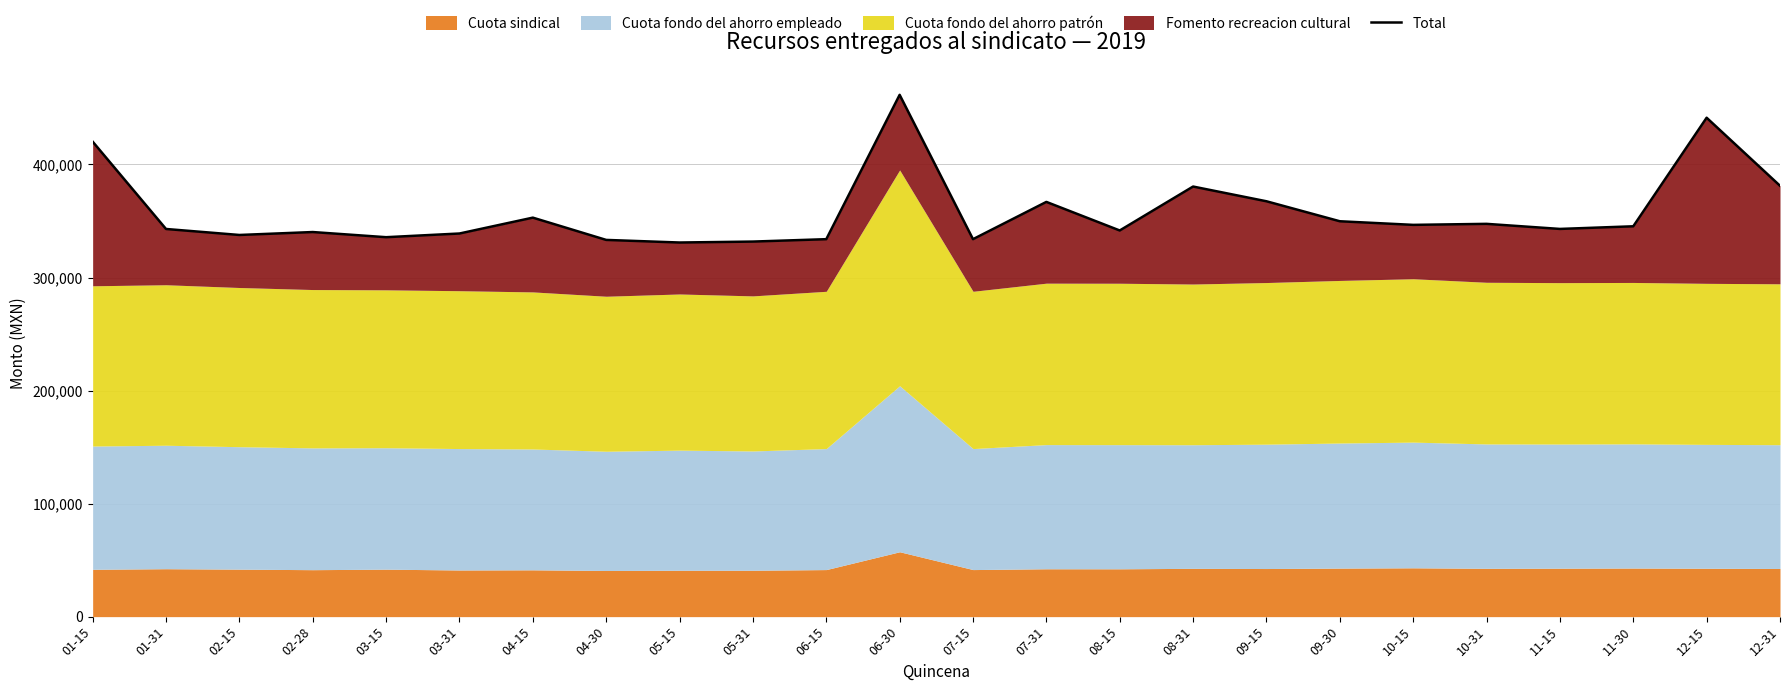

List the labels in order of value, smallest first.

05-15, 05-31, 04-30, 06-15, 07-15, 03-15, 02-15, 03-31, 02-28, 08-15, 01-31, 11-15, 11-30, 10-15, 10-31, 09-30, 04-15, 07-31, 09-15, 08-31, 12-31, 01-15, 12-15, 06-30